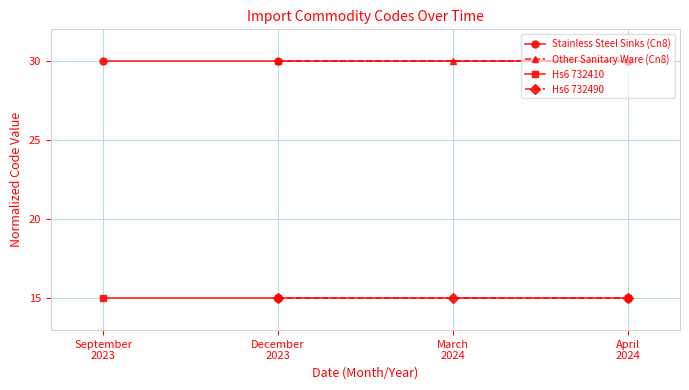

What is the maximum value for Stainless Steel Sinks (Cn8)?

30.0